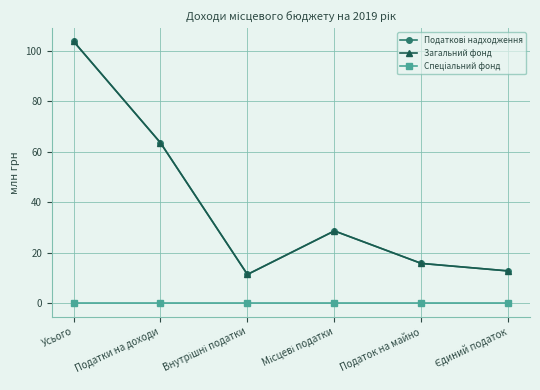

Which series has the widest spread of values?

Податкові надходження